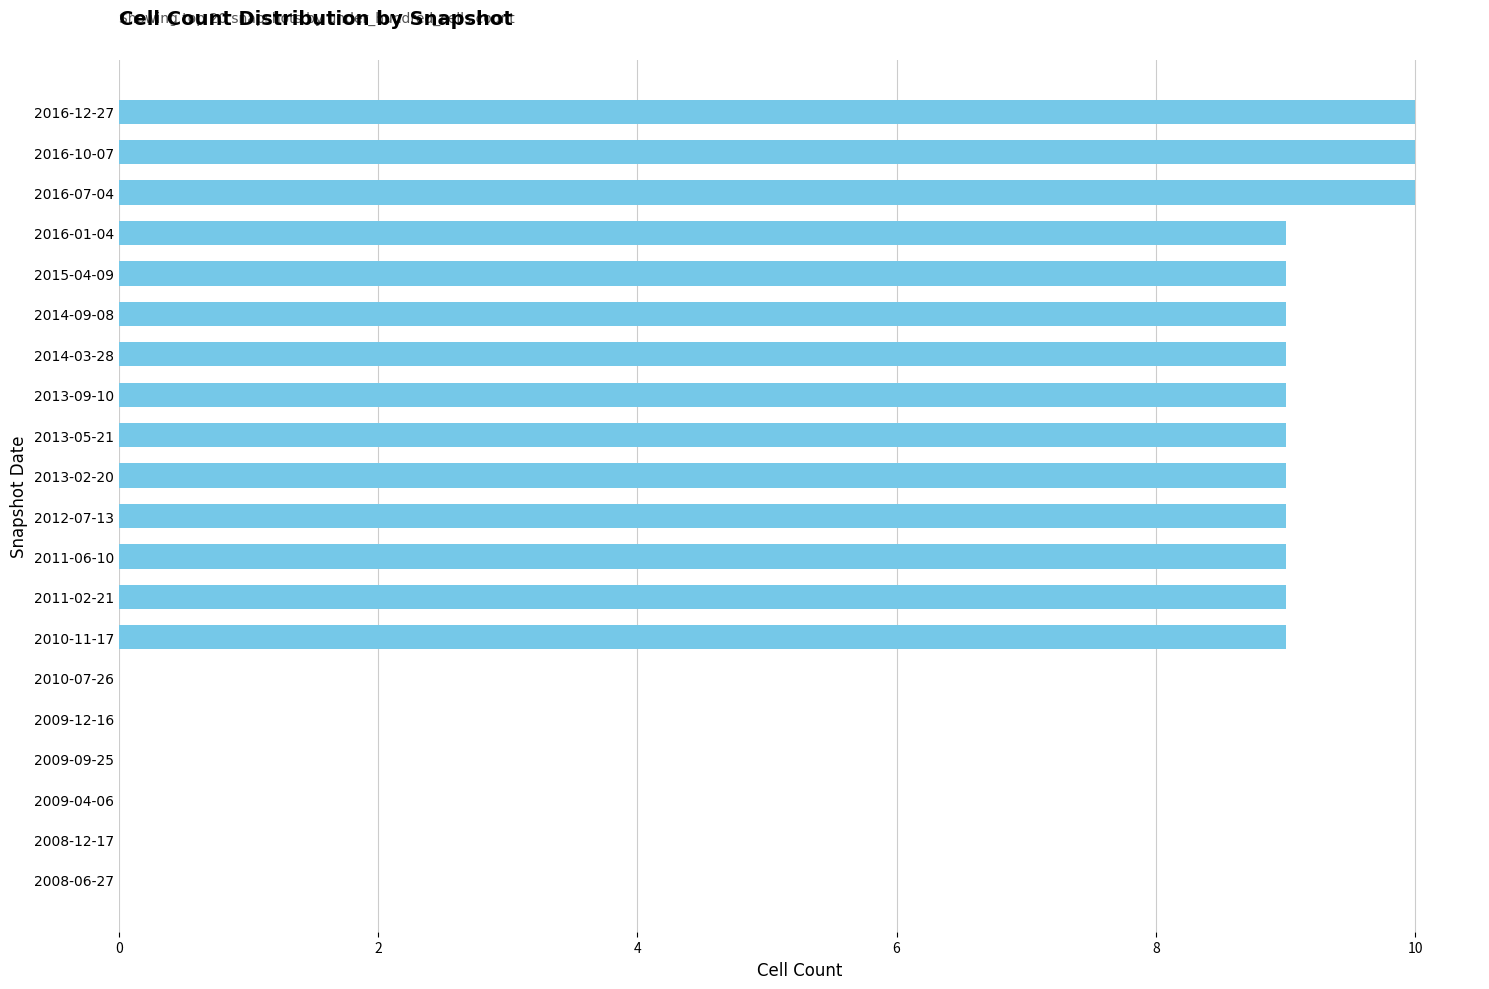

What is the sum of all values?

129